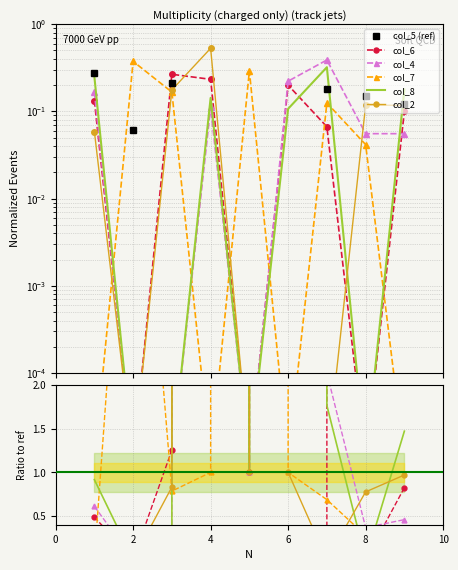

Count the number of data series in this chart.

6